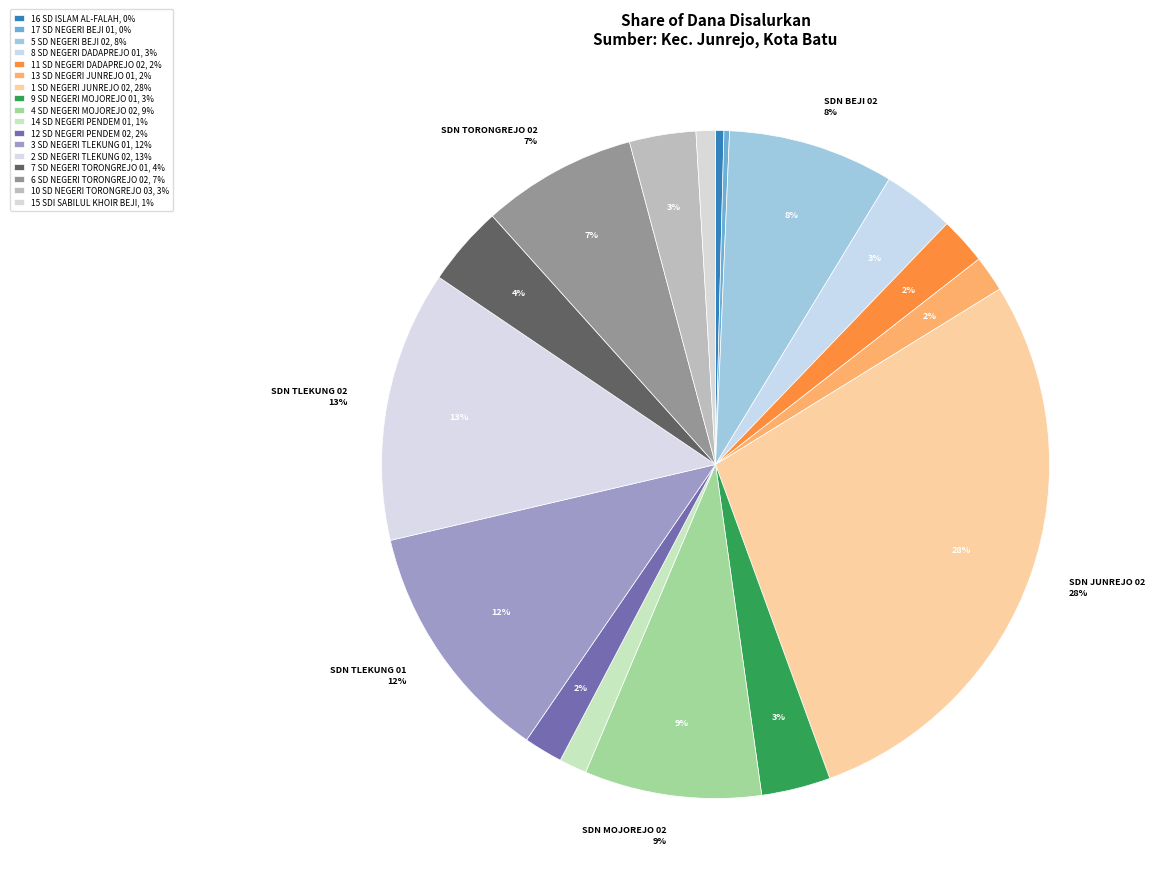

To the nearest percent, what percentage of the pie is SD NEGERI JUNREJO 02?

28%